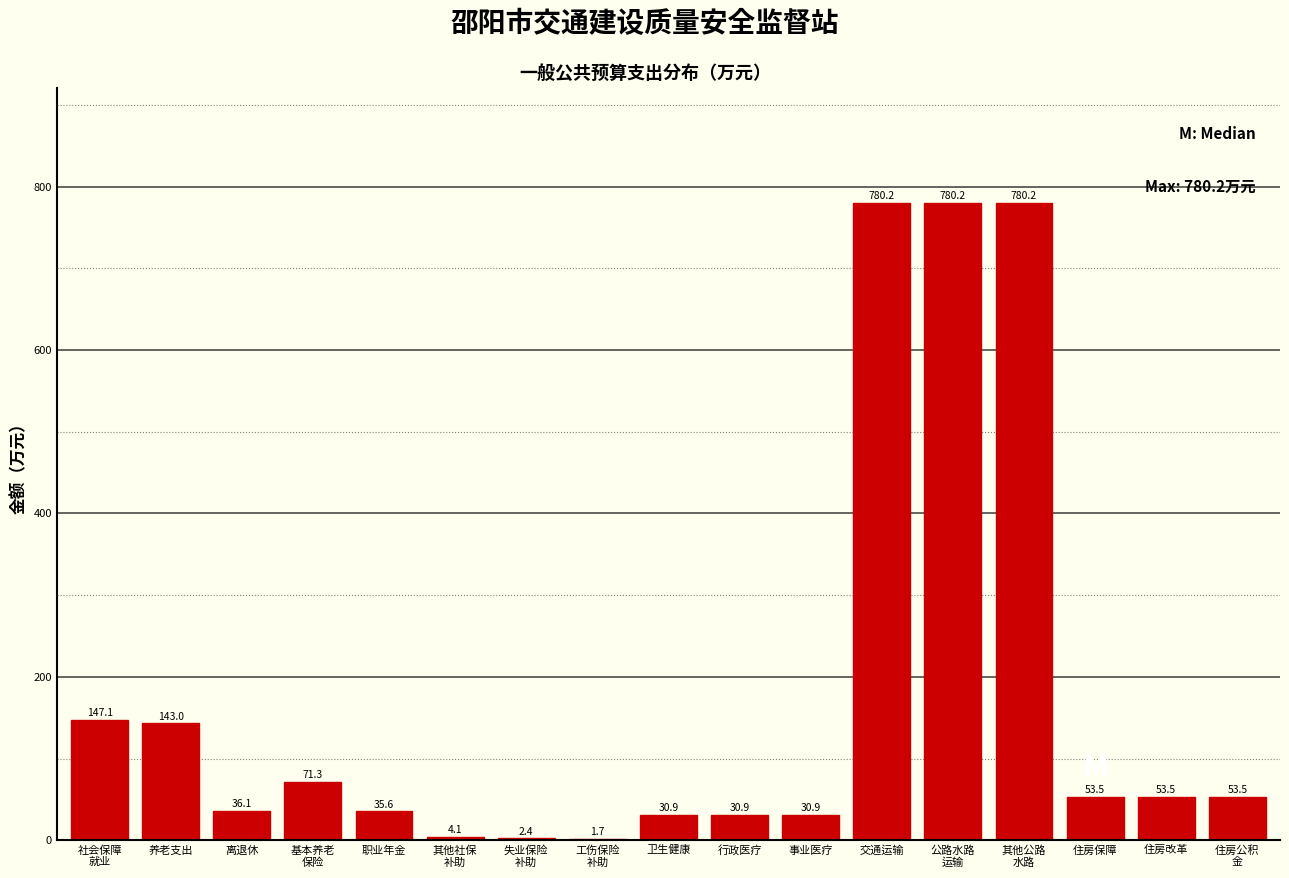

What is the maximum value shown in the chart?

780.2